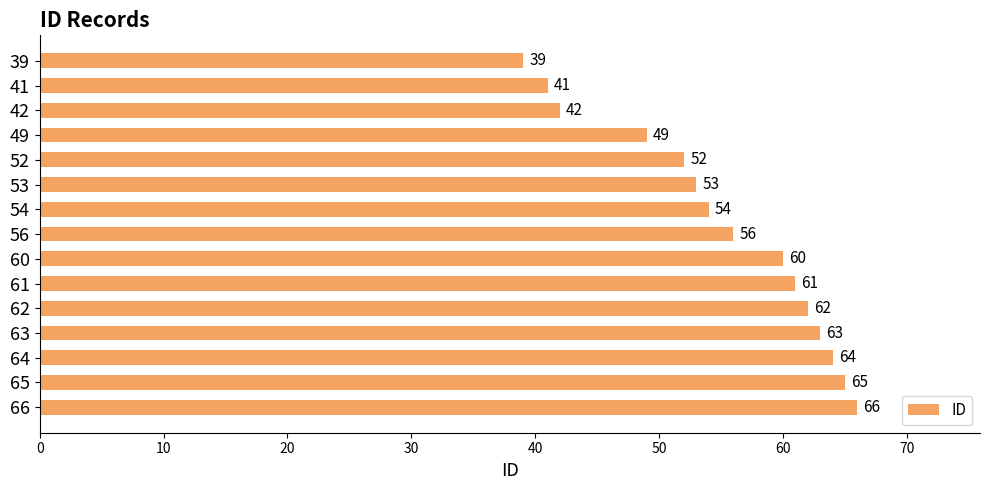

How many bars are there in total?

15